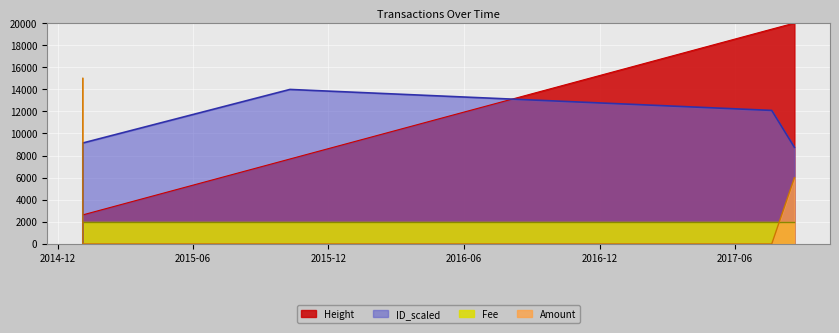

True or false: Amount has a value of 6460.2 at 2017-07-20 23:47:27.

False